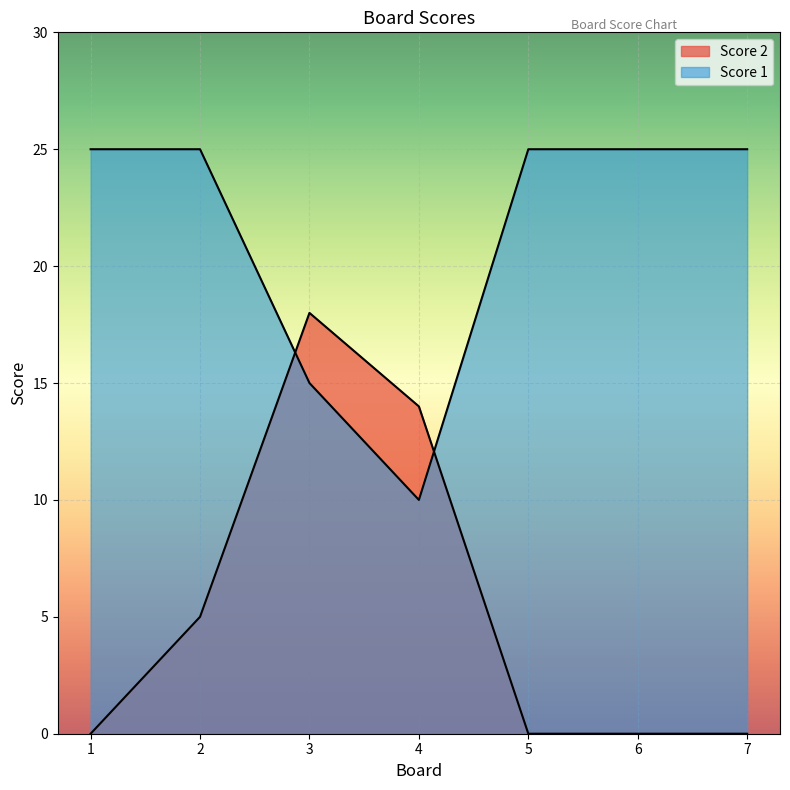

Which label corresponds to the smallest value in the chart?

1